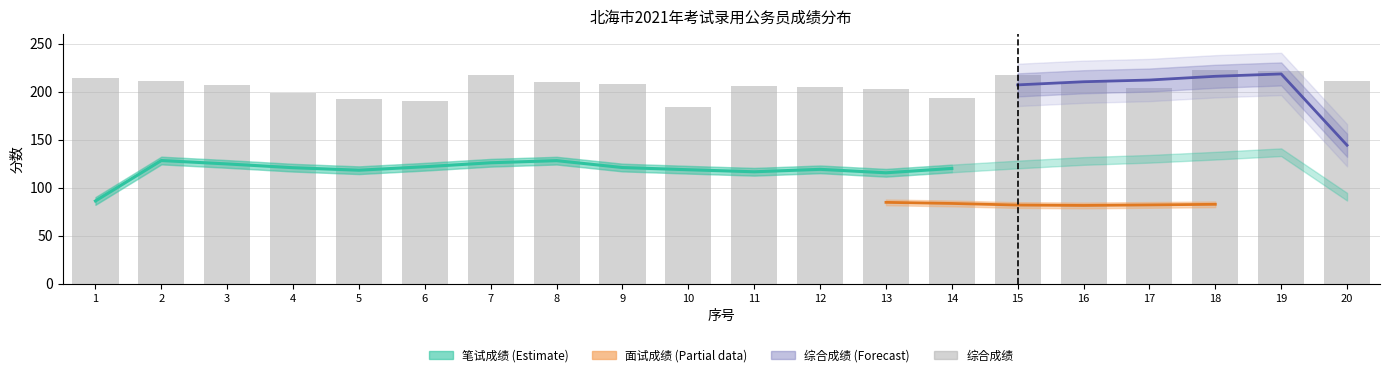

List the series in order of their overall mean, lowest first.

面试成绩, 笔试成绩, 综合成绩